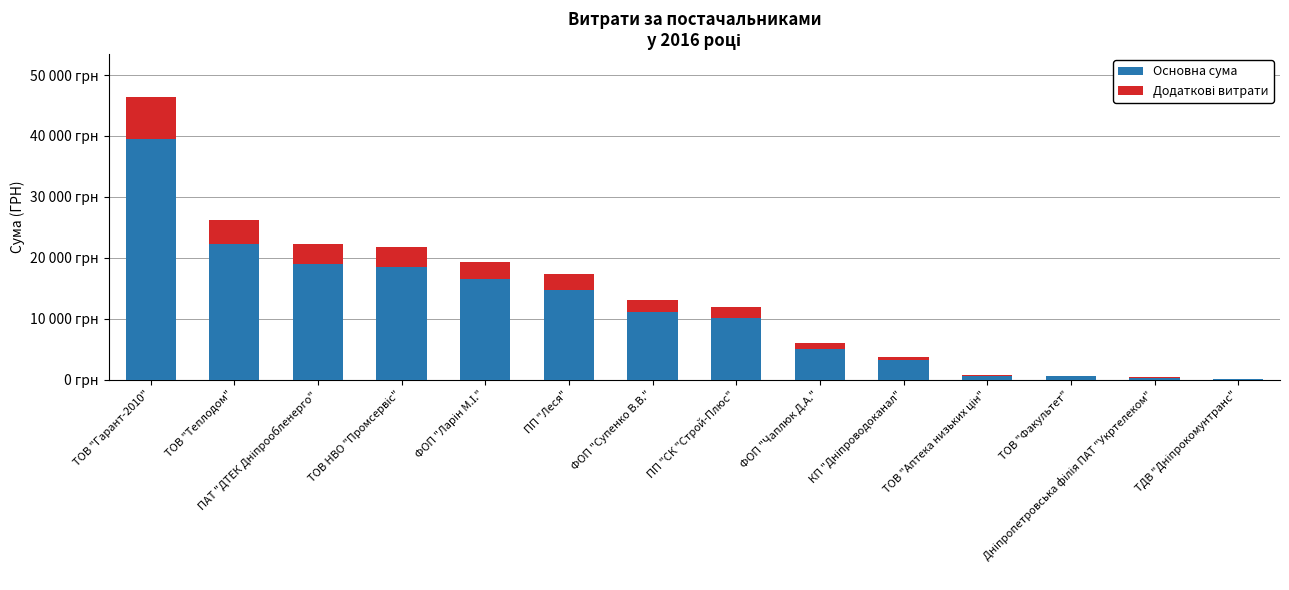

Does the chart contain stacked bars?

Yes